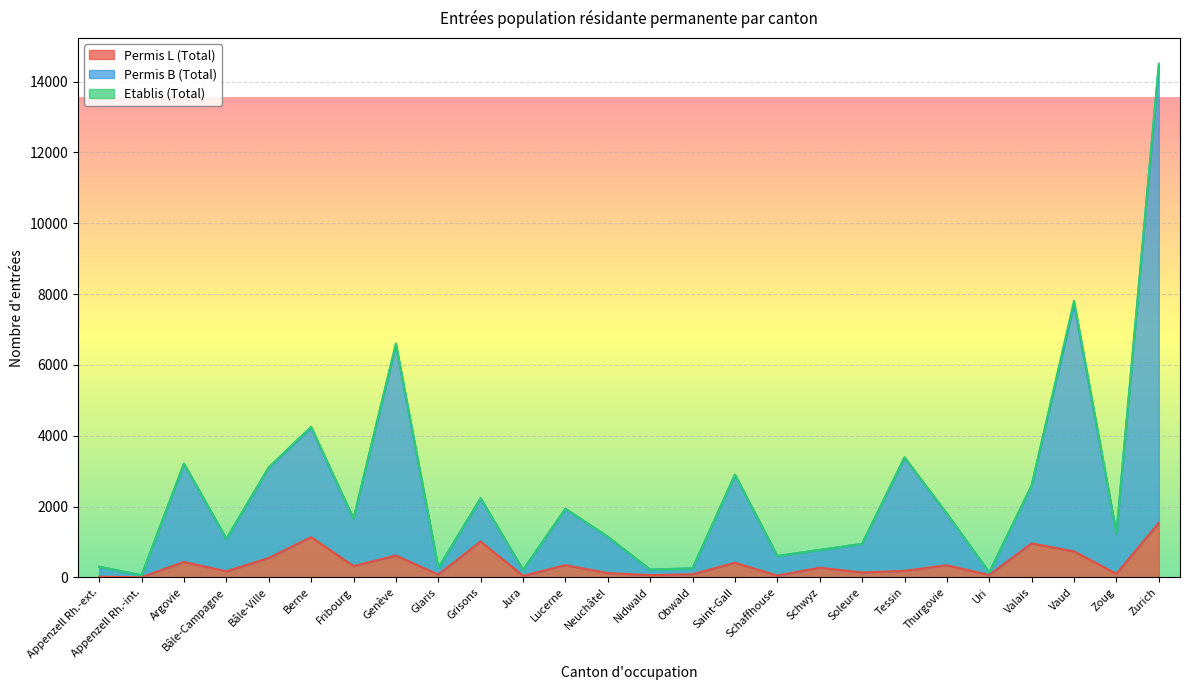

At how many categories does at least one series exceed 4307?

3